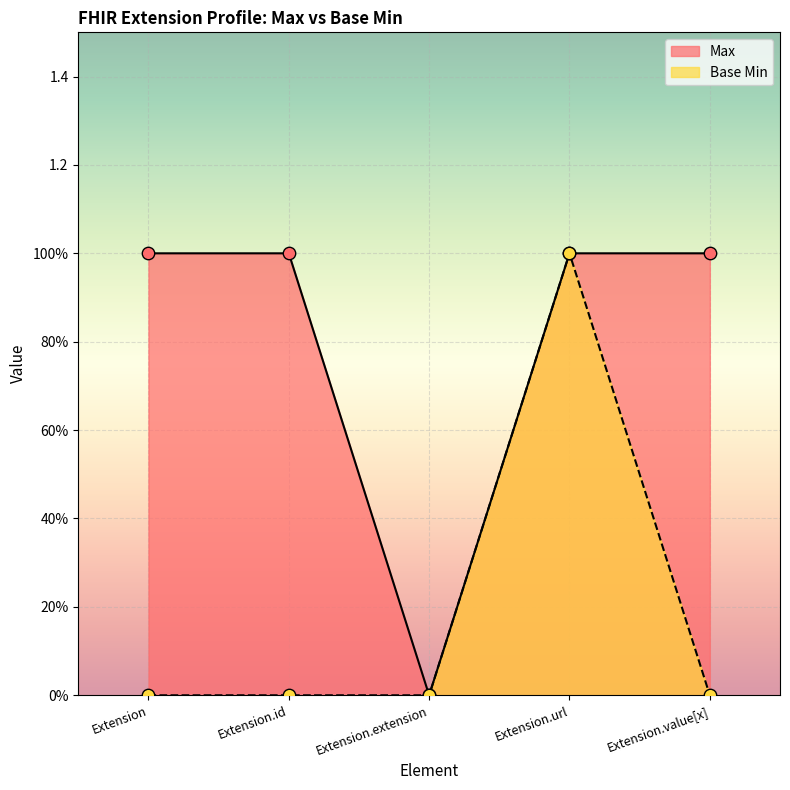

Which series has the widest spread of Y values?

Max